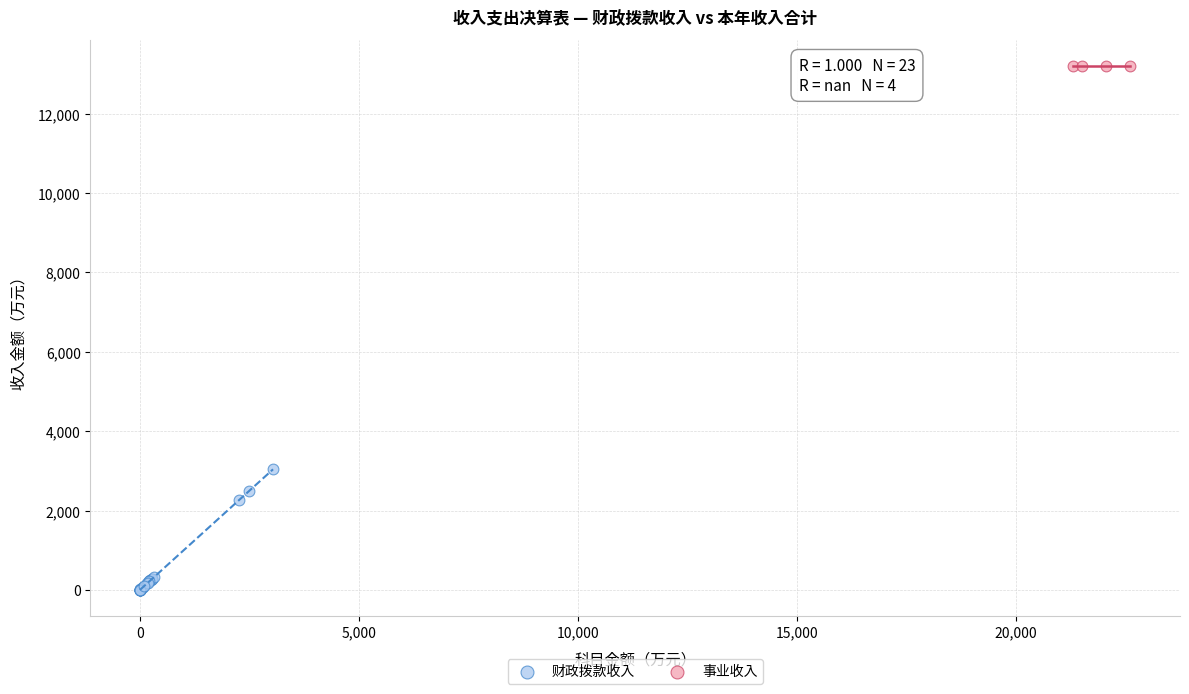

Which series contains the lowest Y value?

财政拨款收入